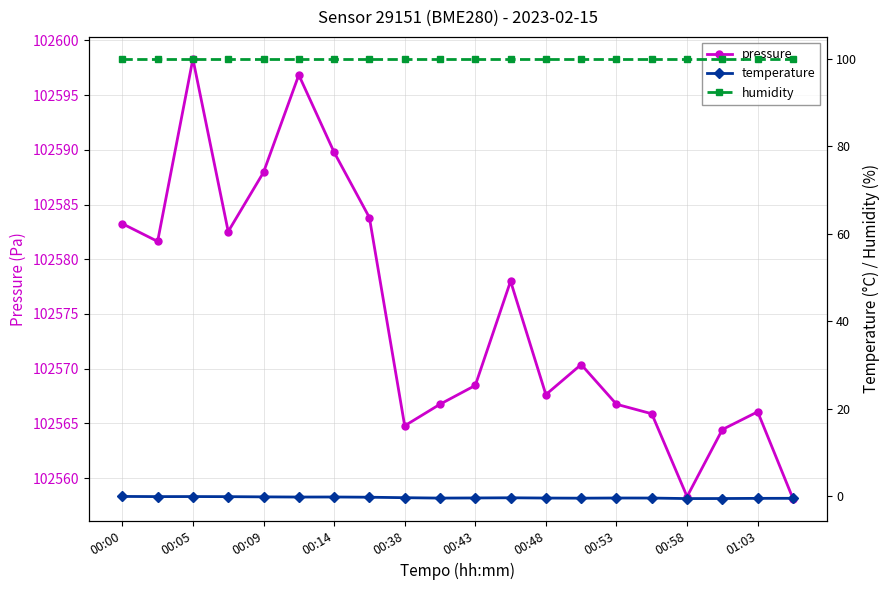

What are all the series names shown in the legend?

pressure, temperature, humidity